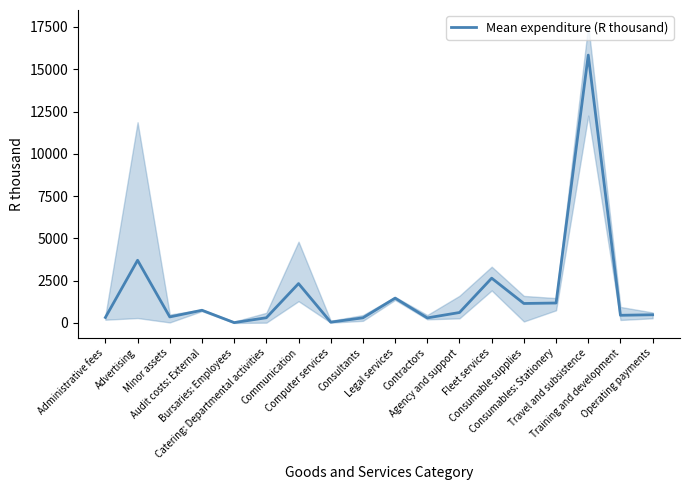

Reading right to left, extract all data points from this chart.

484.1	452.8	15837.1	1178.7	1150.9	2647.5	617.2	298.2	1467.5	303.2	46.6	2327.7	308.0	20.0	750.8	356.2	3705.8	325.0